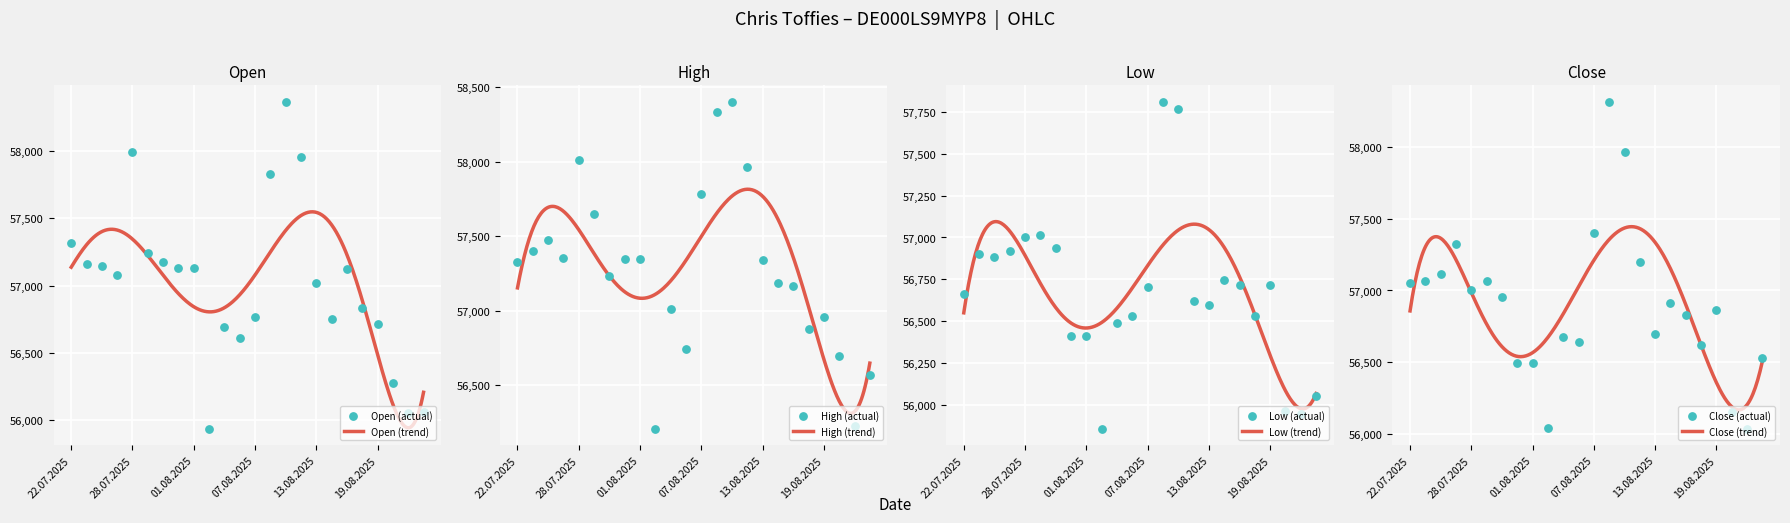

Which series has the widest spread of Y values?

Open